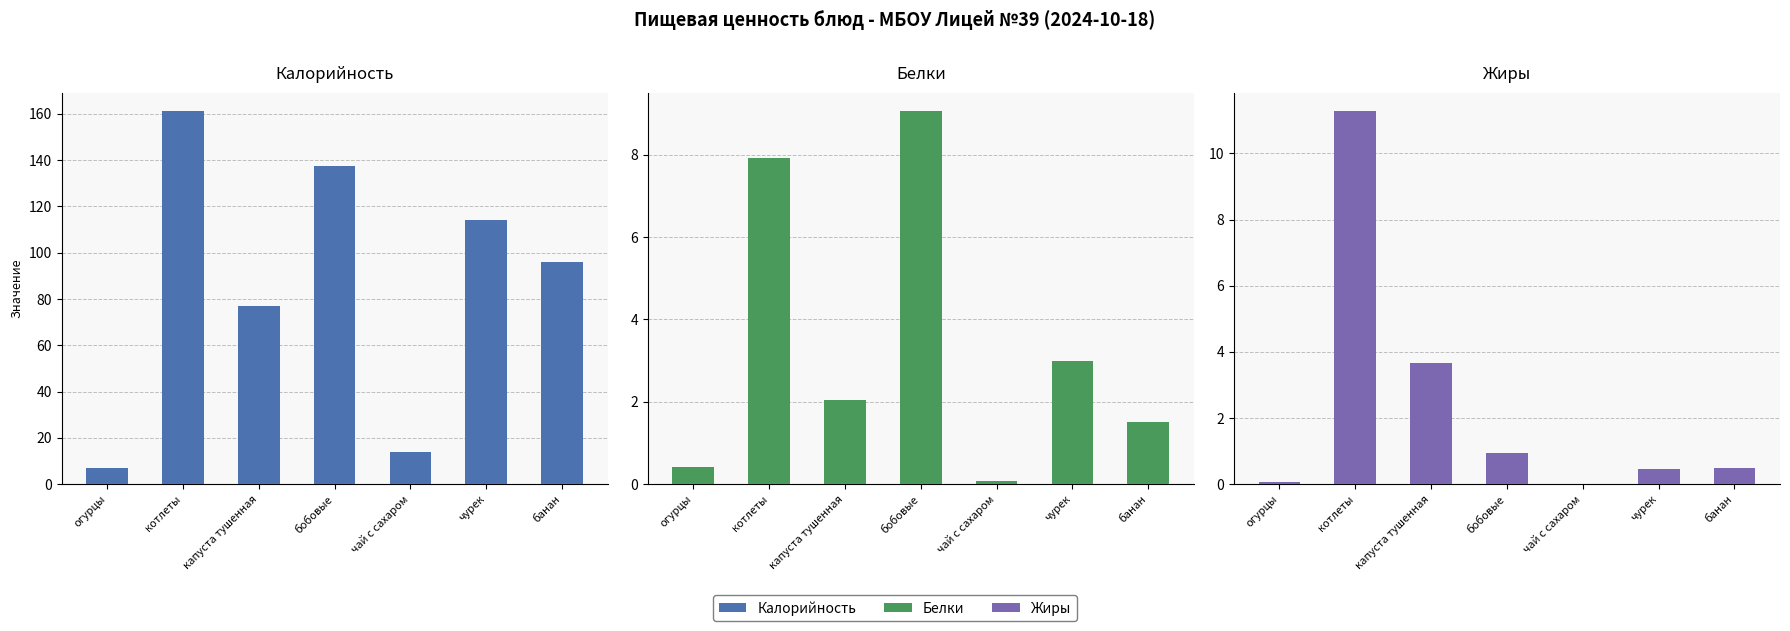

The value of Жиры at чурек is 0.8. True or false?

False